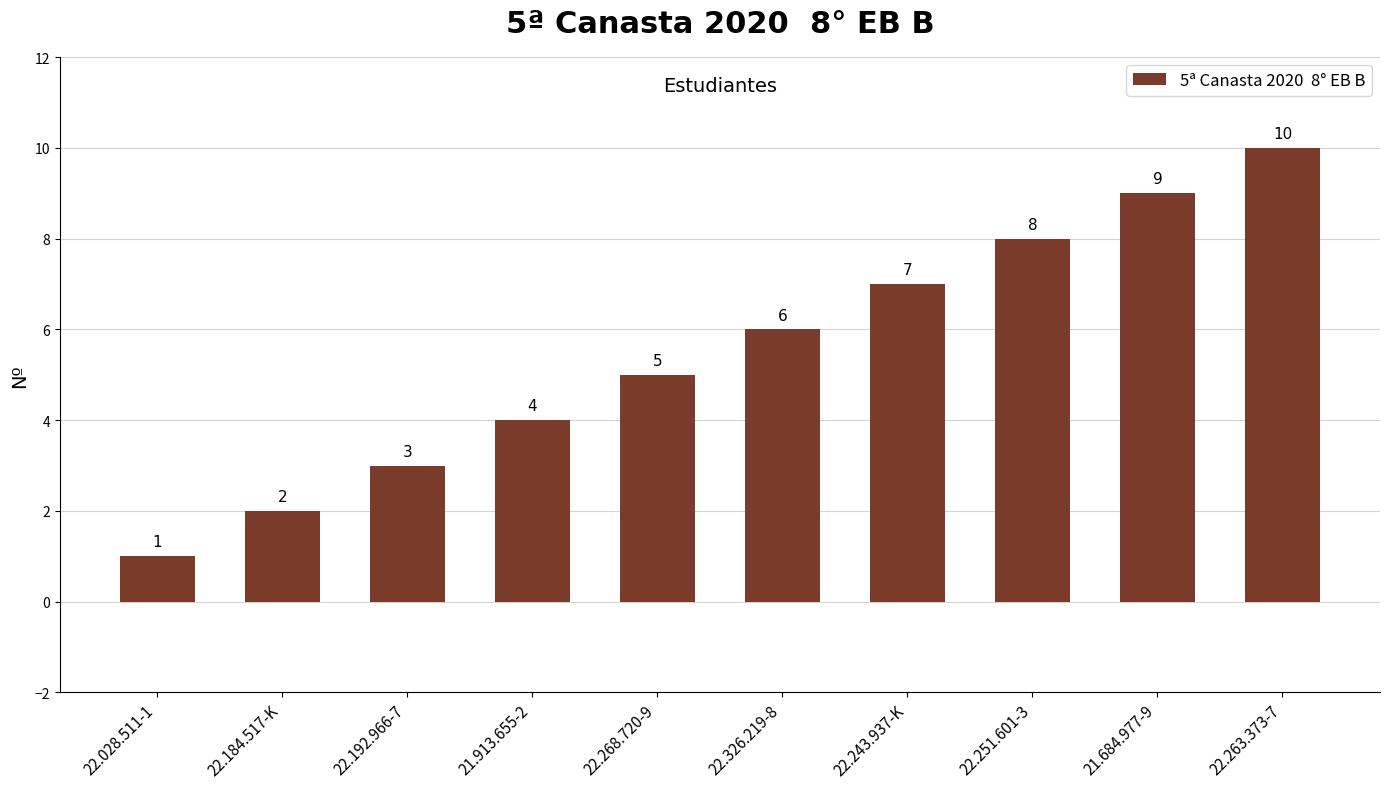

Count the values in the range 3 to 8.

6